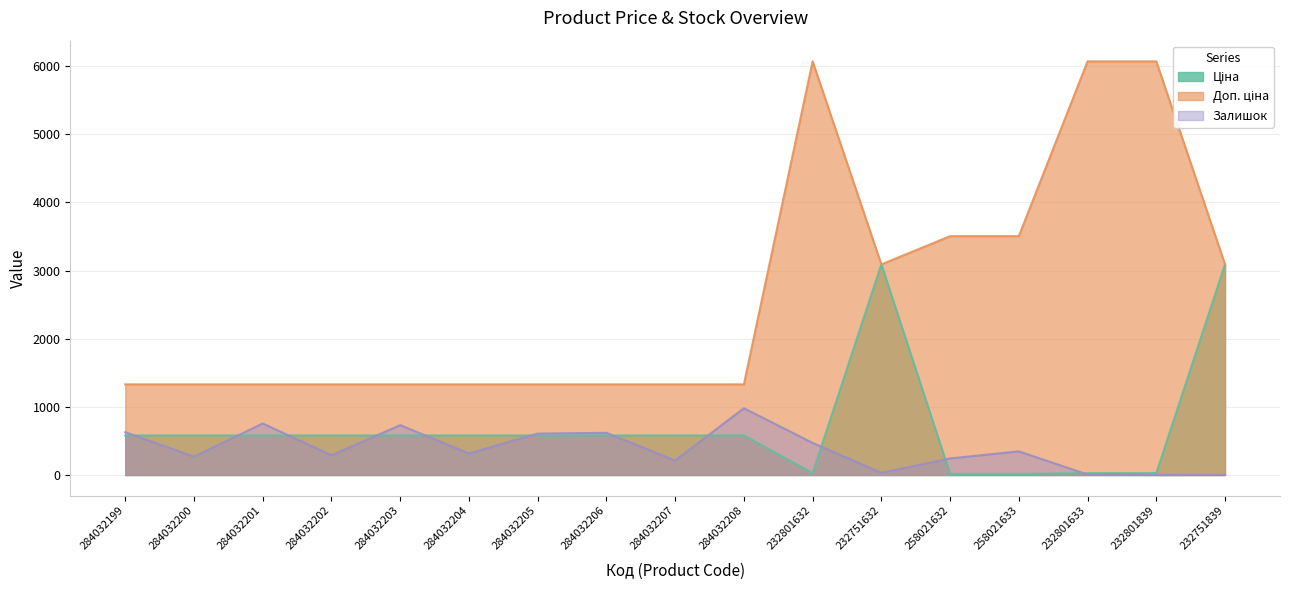

Where is Залишок nearest to the value 490?

232801632